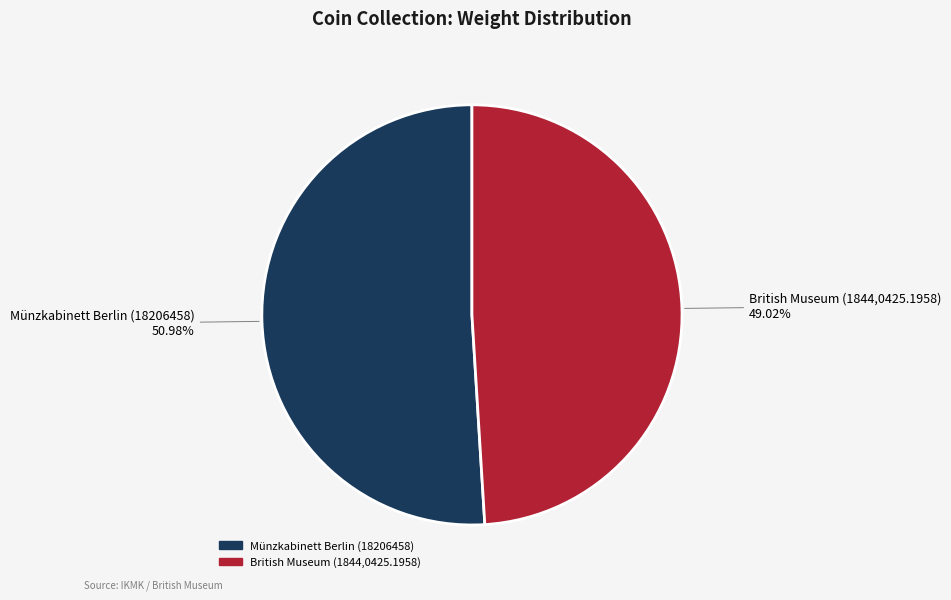

Combined, do Münzkabinett Berlin (18206458) and British Museum (1844,0425.1958) account for over 50%?

Yes